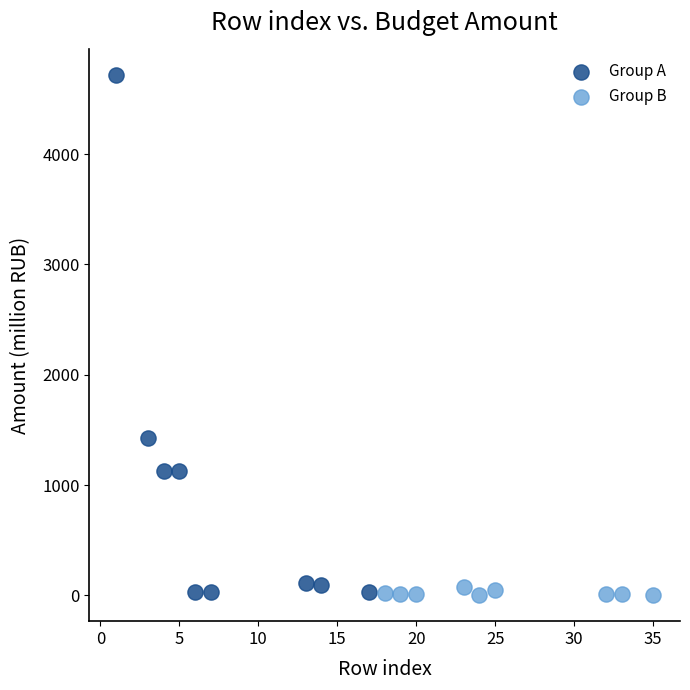

Which series contains the highest Y value?

Group A